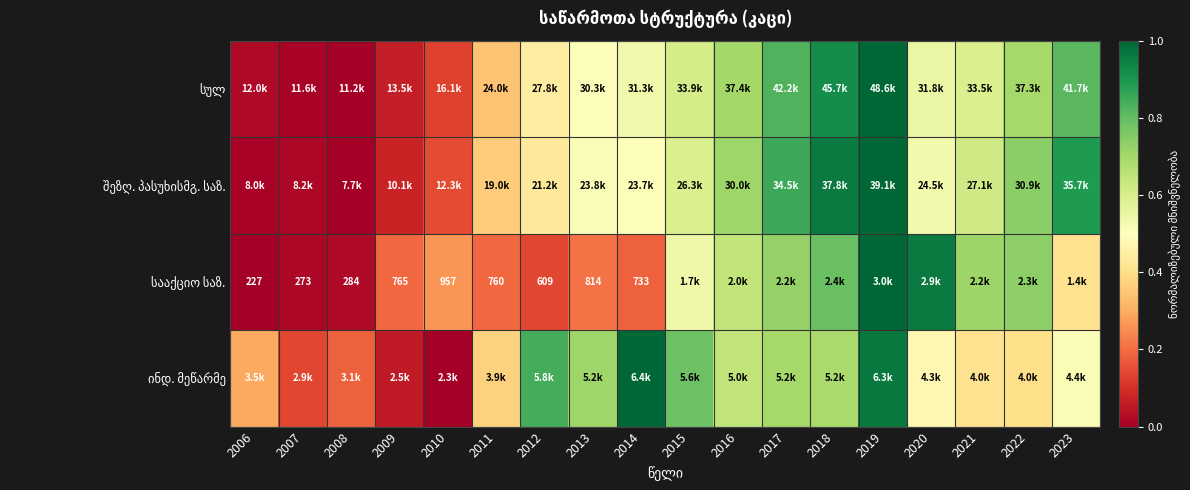

At which label does შეზღ. პასუხისმგ. საზ. reach its peak?

2019